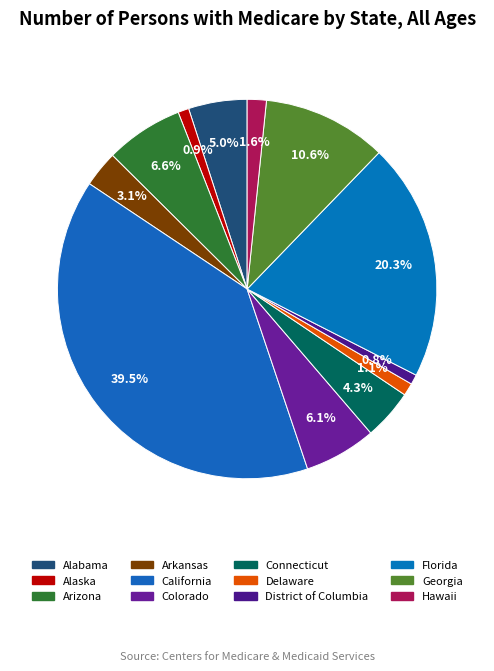

Approximately how many times larger is the value at Florida compared to Colorado?

3.3